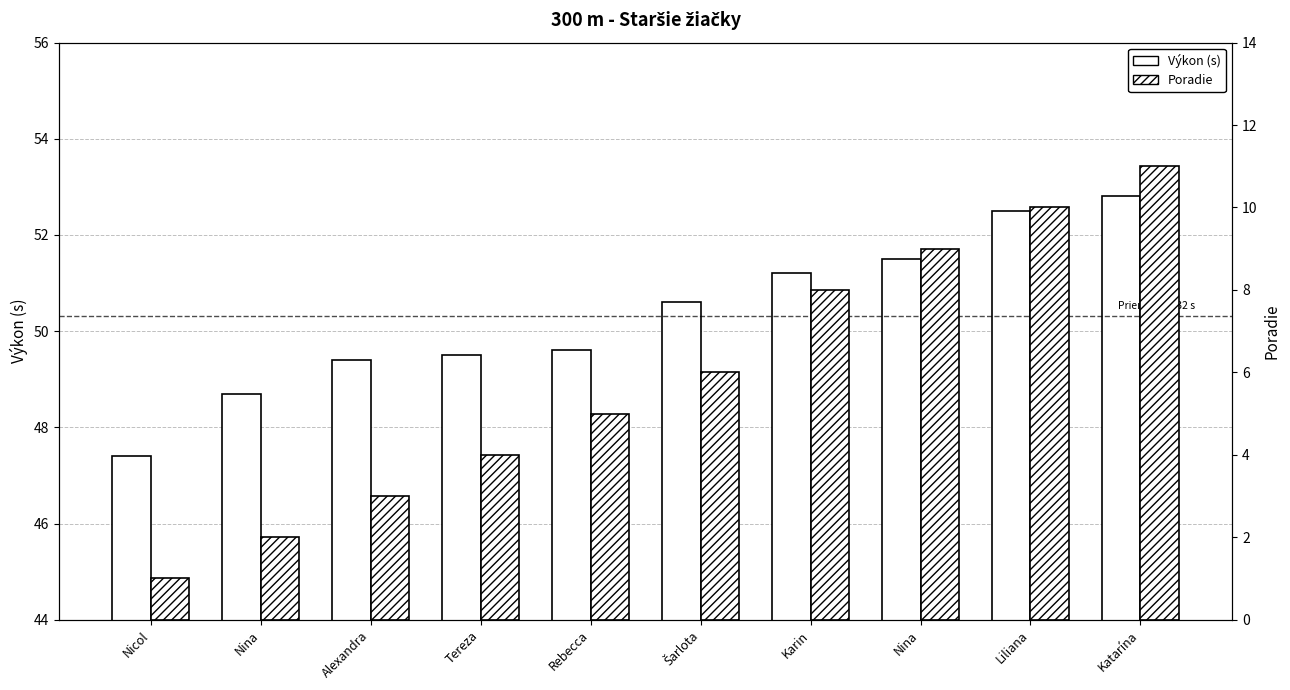

Reading left to right, extract all data points from this chart.

Výkon (s): Nicol=47.4	Nina=48.7	Alexandra=49.4	Tereza=49.5	Rebecca=49.6	Šarlota=50.6	Karin=51.2	Nina=51.5	Liliana=52.5	Katarína=52.8
Poradie: Nicol=1.0	Nina=2.0	Alexandra=3.0	Tereza=4.0	Rebecca=5.0	Šarlota=6.0	Karin=8.0	Nina=9.0	Liliana=10.0	Katarína=11.0